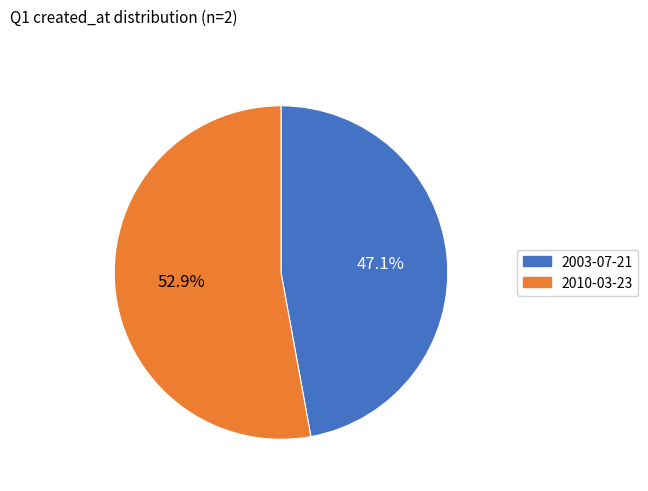

Is 2010-03-23 the majority of the pie?

Yes